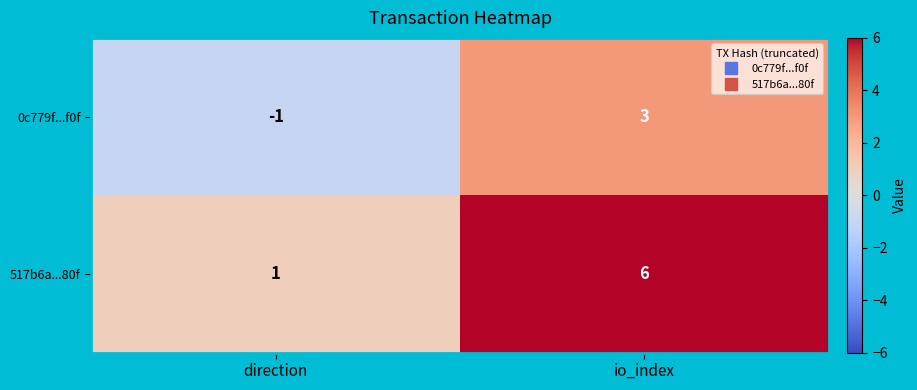

Is it true that 0c779f...f0f equals 2 at io_index?

False